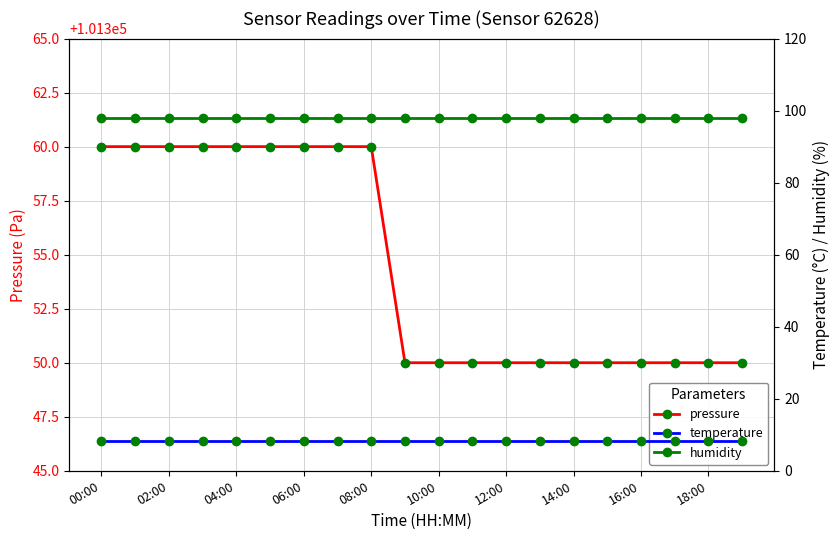

Which series has the widest spread of values?

pressure